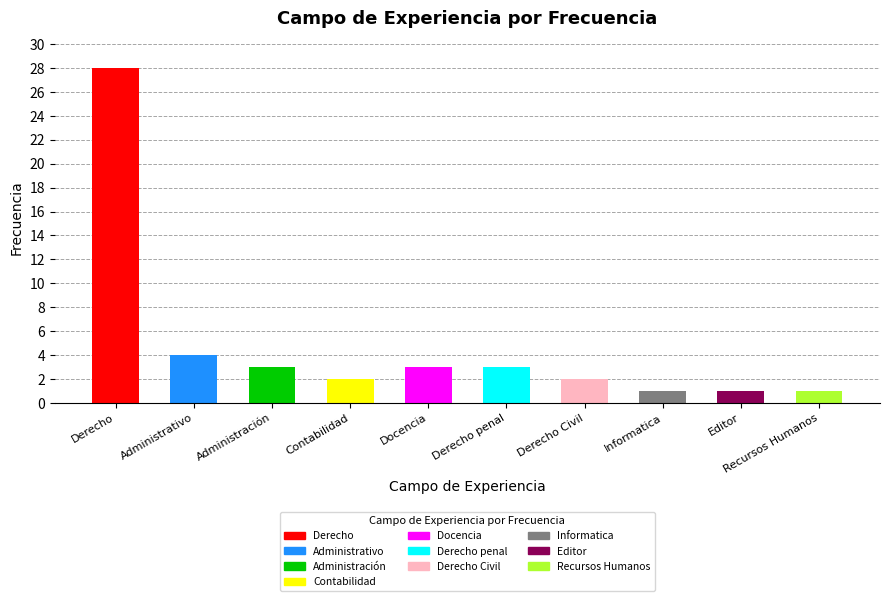

Reading left to right, extract all data points from this chart.

28	4	3	2	3	3	2	1	1	1